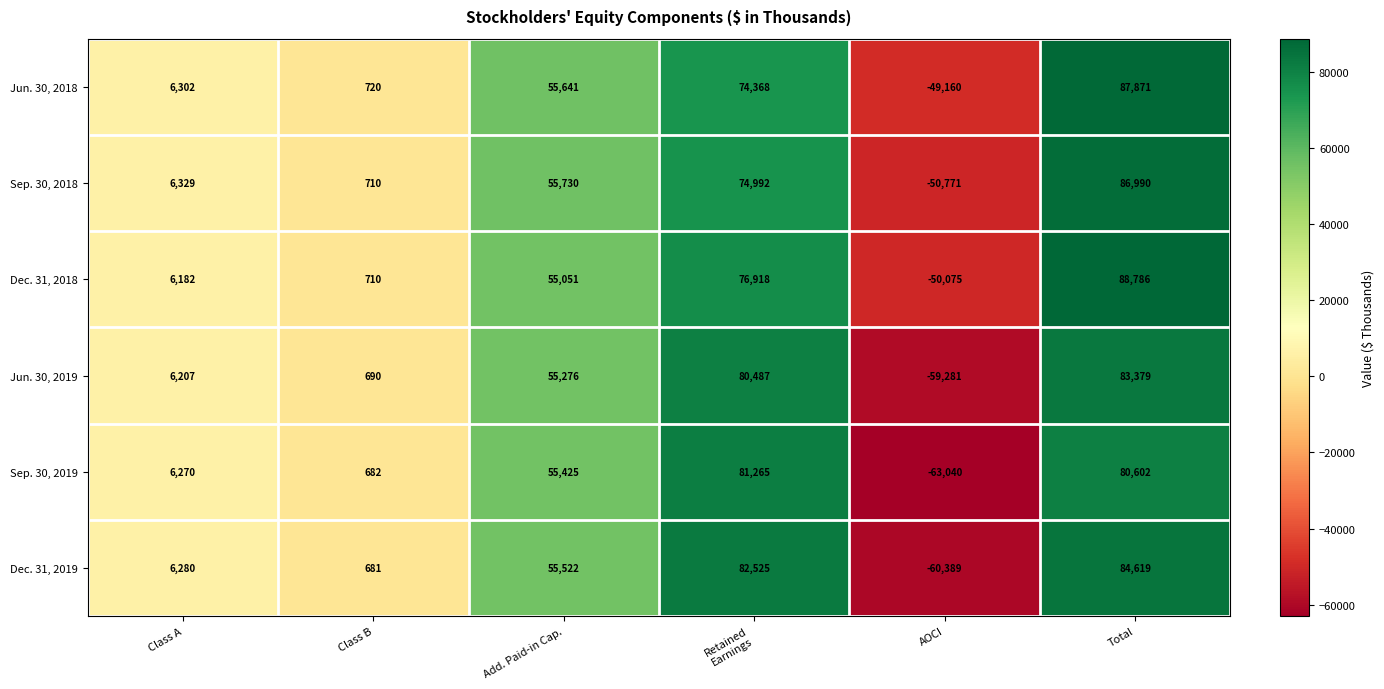

At which category is the sum across all series the highest?

Total